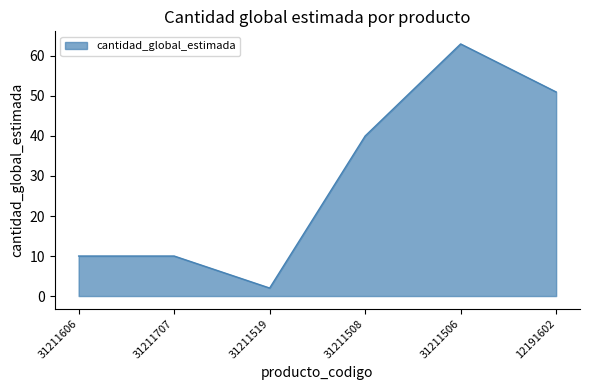

What is the difference between the maximum and second lowest values?

53